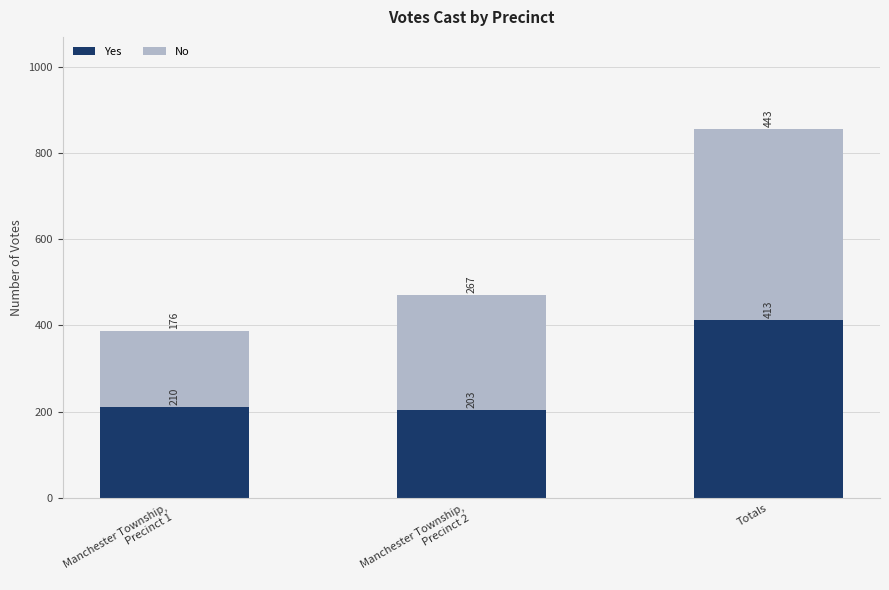

At which label does Yes reach its peak?

Totals